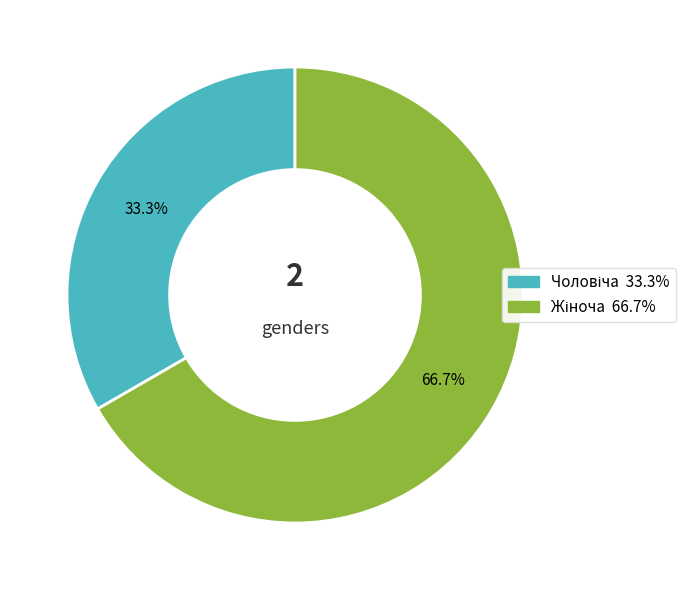

Is there any slice that represents more than half of the pie?

Yes